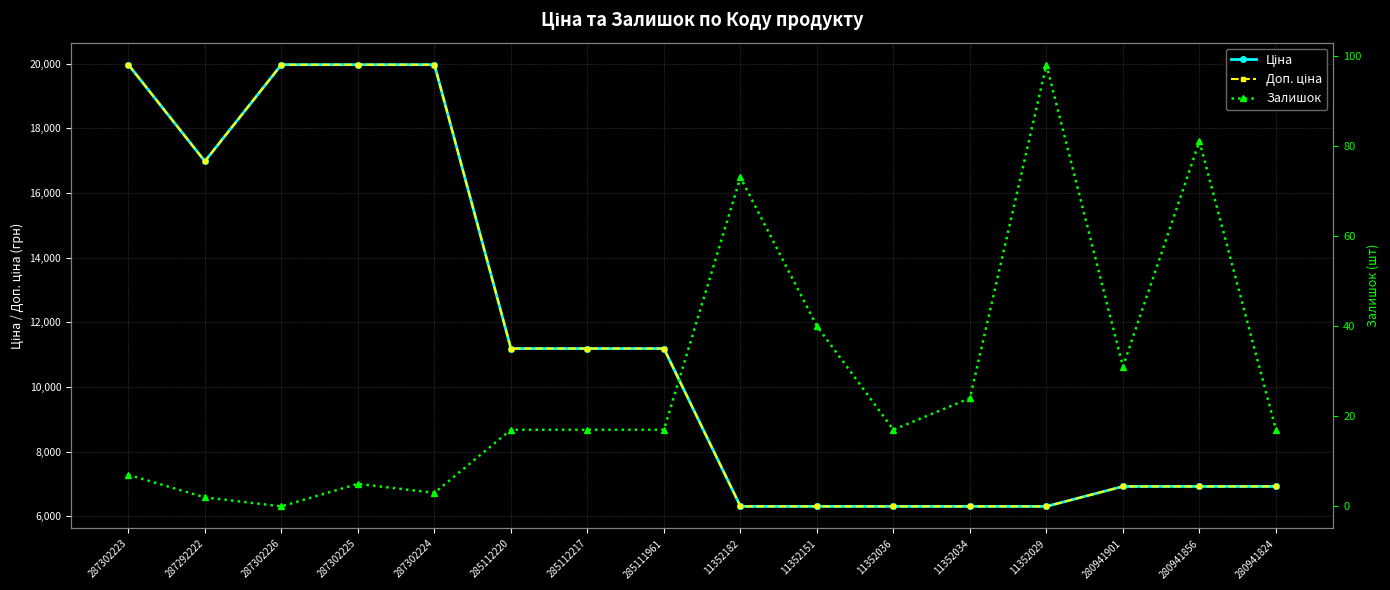

Is the value of Доп. ціна at 280941856 greater than the value of Залишок at 11352182?

Yes